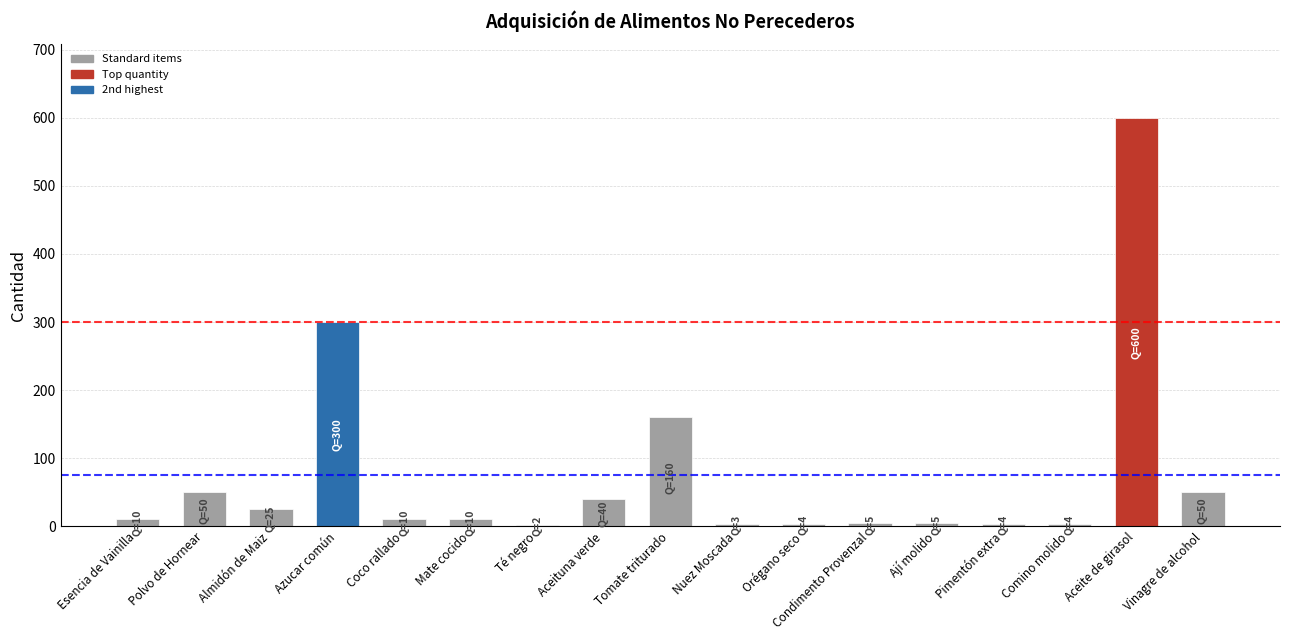

At which category does the chart reach its peak across all series?

Aceite de girasol